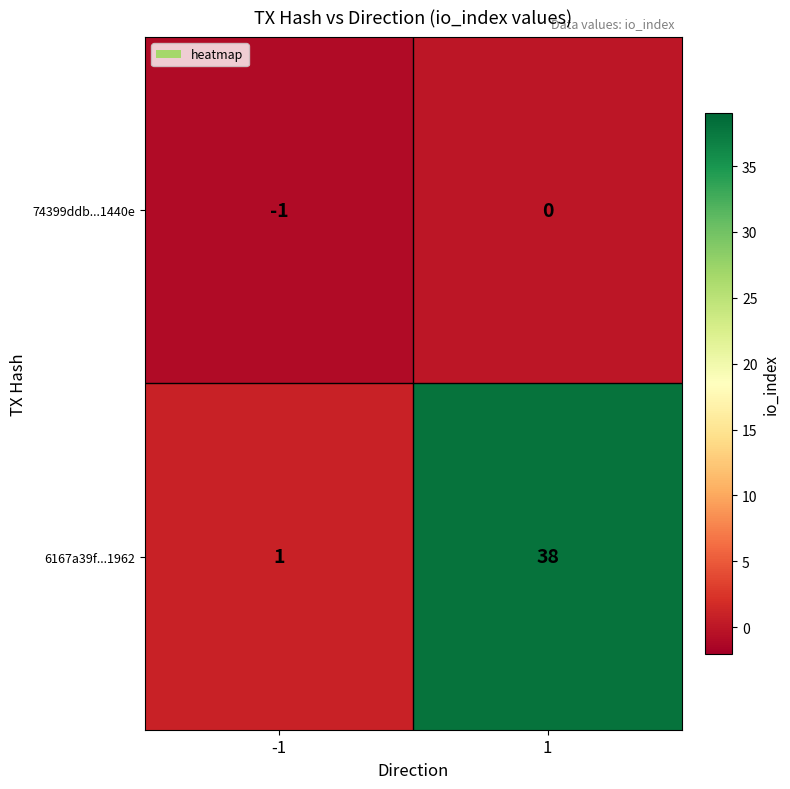

What is the maximum value shown in the chart?

38